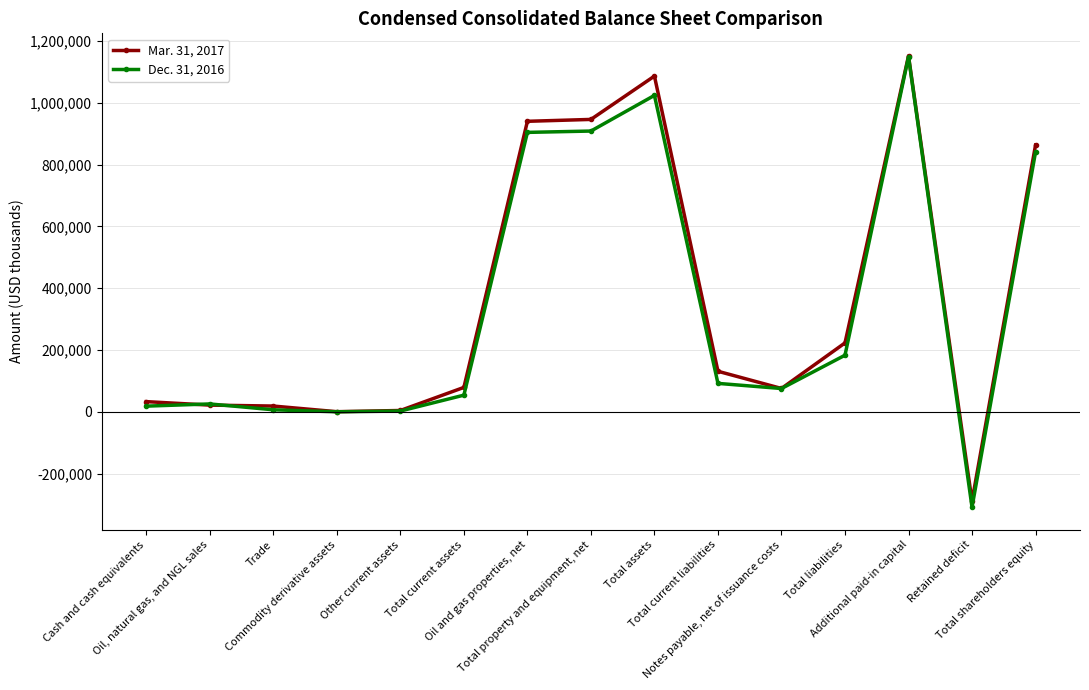

What is the difference between the Mar. 31, 2017 values at Cash and cash equivalents and Oil, natural gas, and NGL sales?

11273